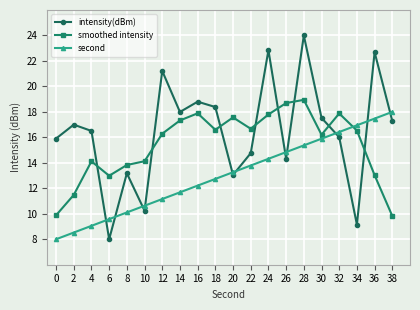

Does the chart display data point markers on the line(s)?

Yes